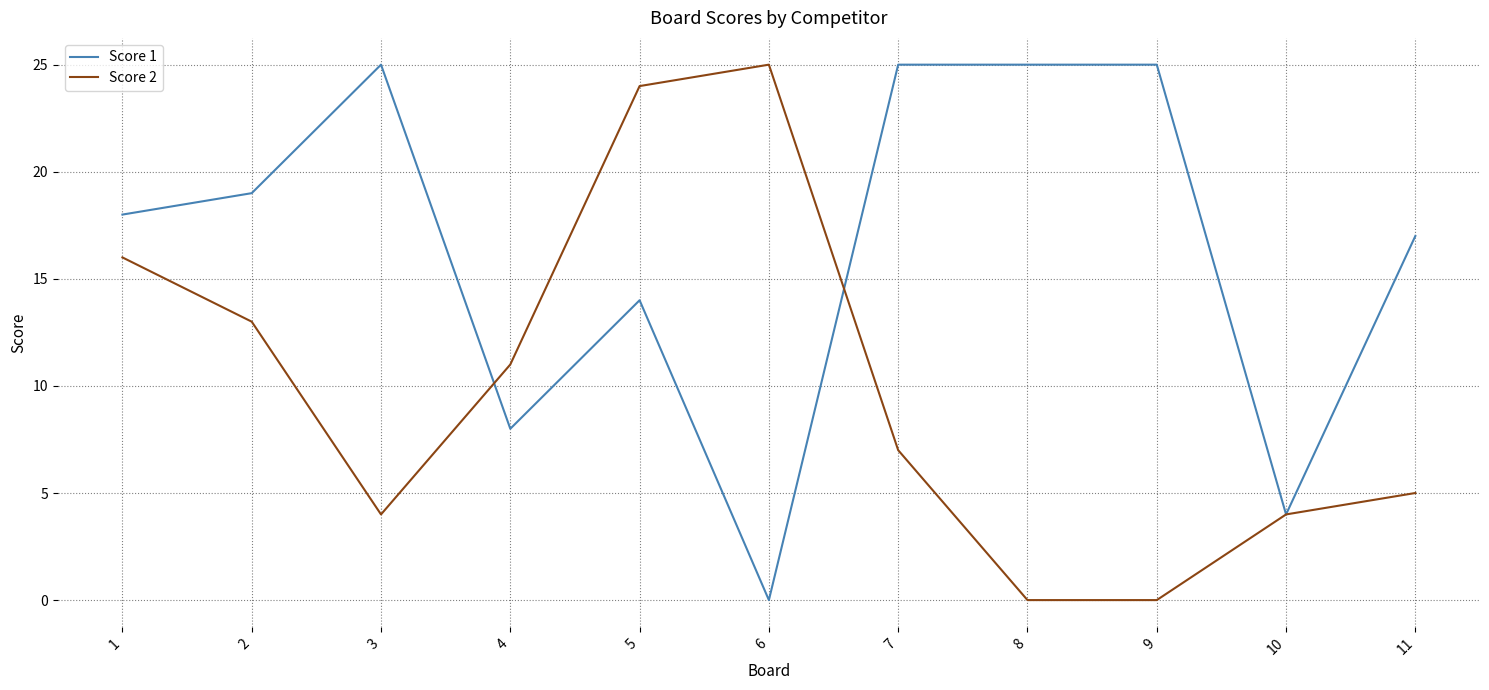

Is this an area chart (filled region under the line)?

No